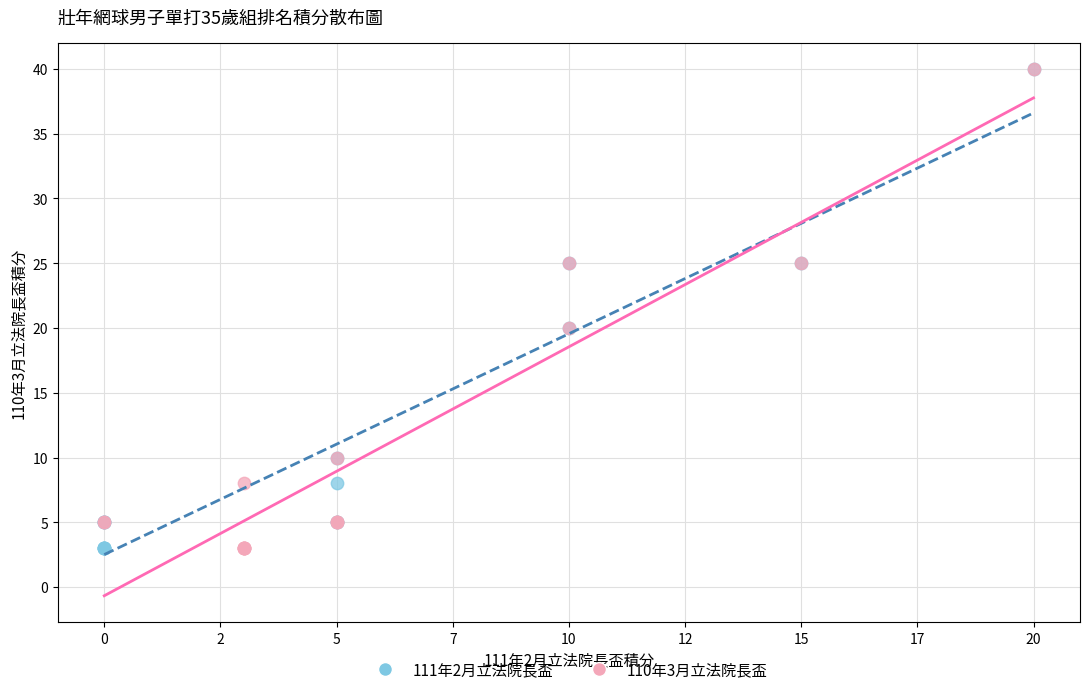

What are all the series names shown in the legend?

111年2月立法院長盃, 110年3月立法院長盃